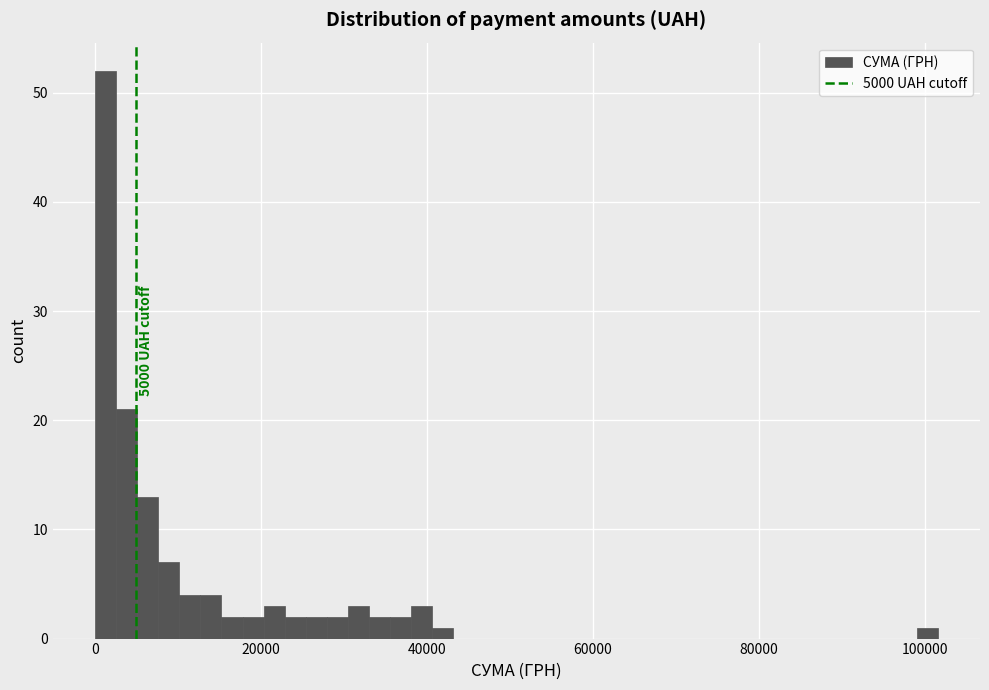

Around what value on the x-axis is the tallest bar? Give the approximate position of its centre, as read against the axis.

2000